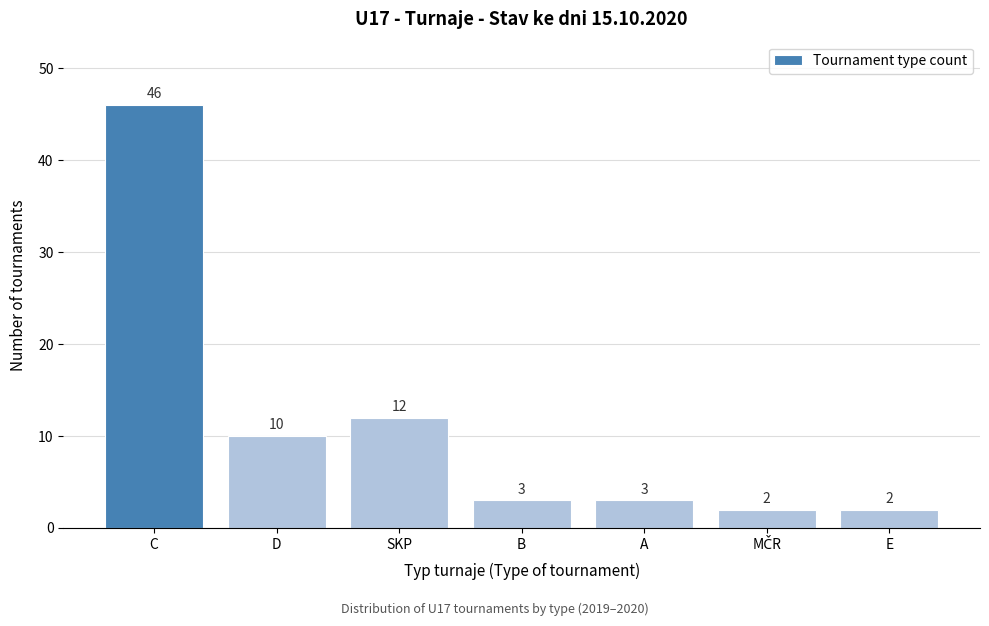

Reading left to right, transcribe all the data shown in this chart.

46	10	12	3	3	2	2